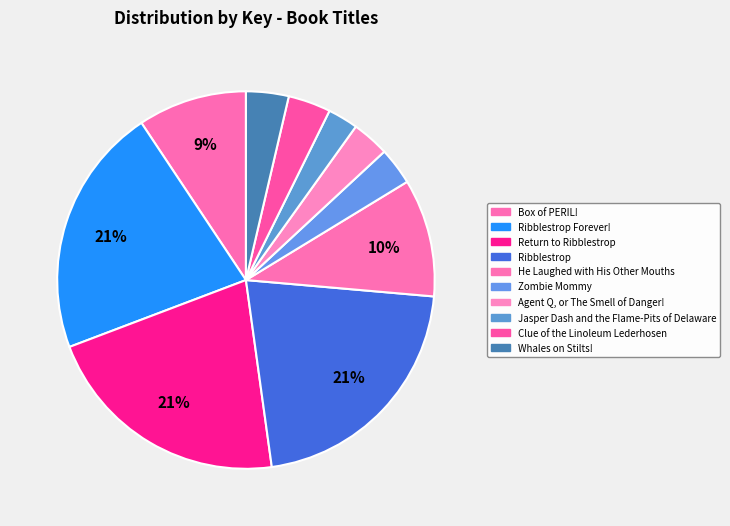

To the nearest percent, what is the average slice percentage?

10%